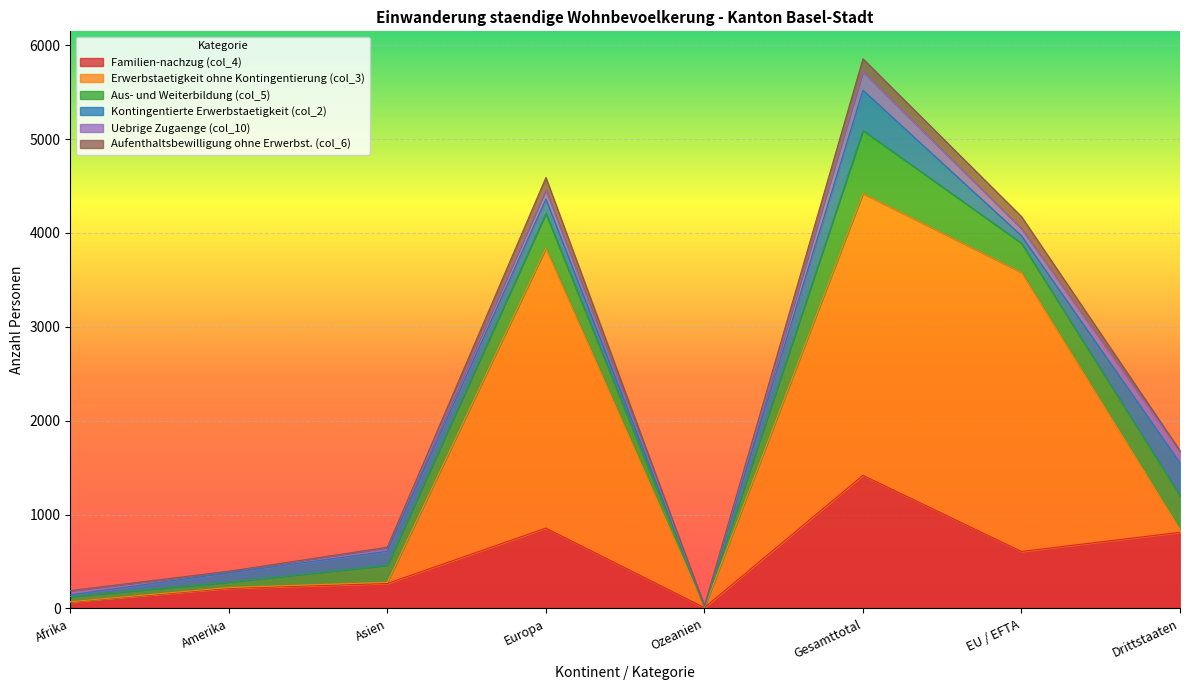

What is the difference between the Familien-nachzug (col_4) values at Drittstaaten and Europa?

45